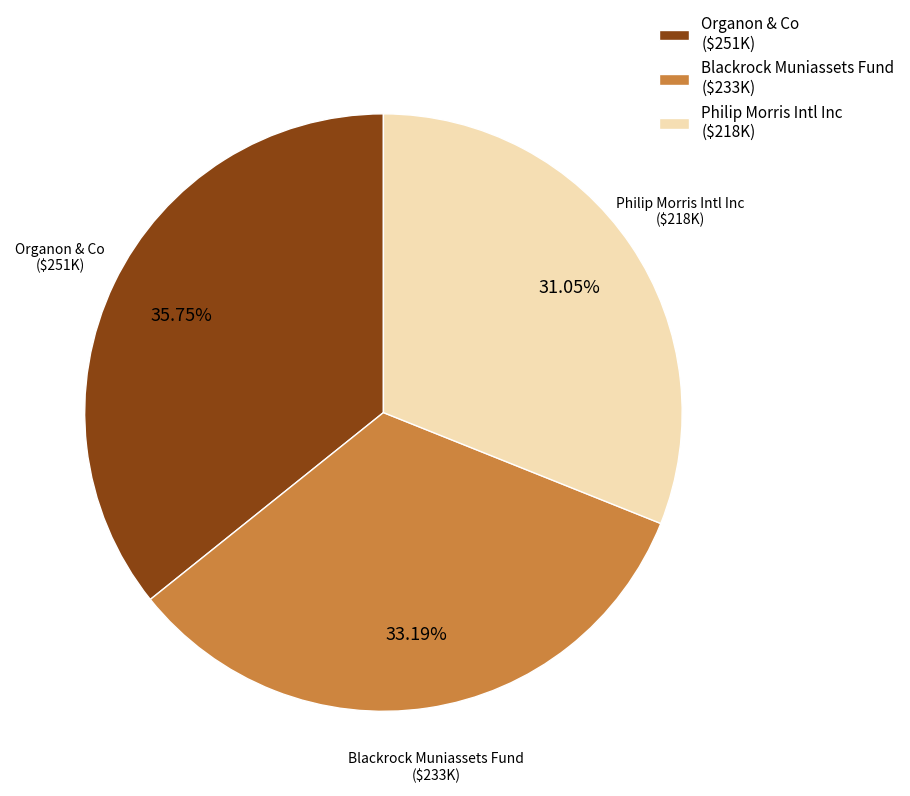

Which category has the biggest portion of the pie?

Organon & Co